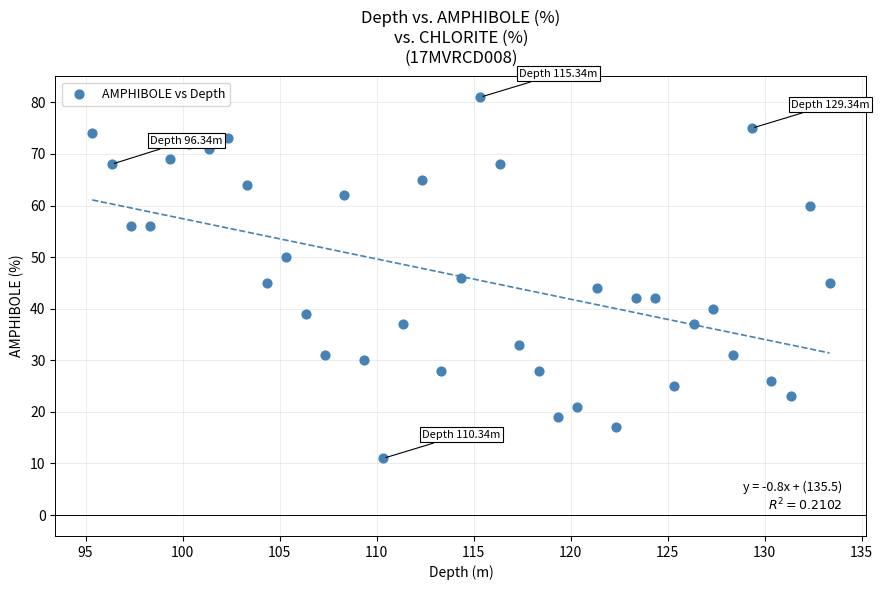

What is the range of Y values (max minus min)?

70